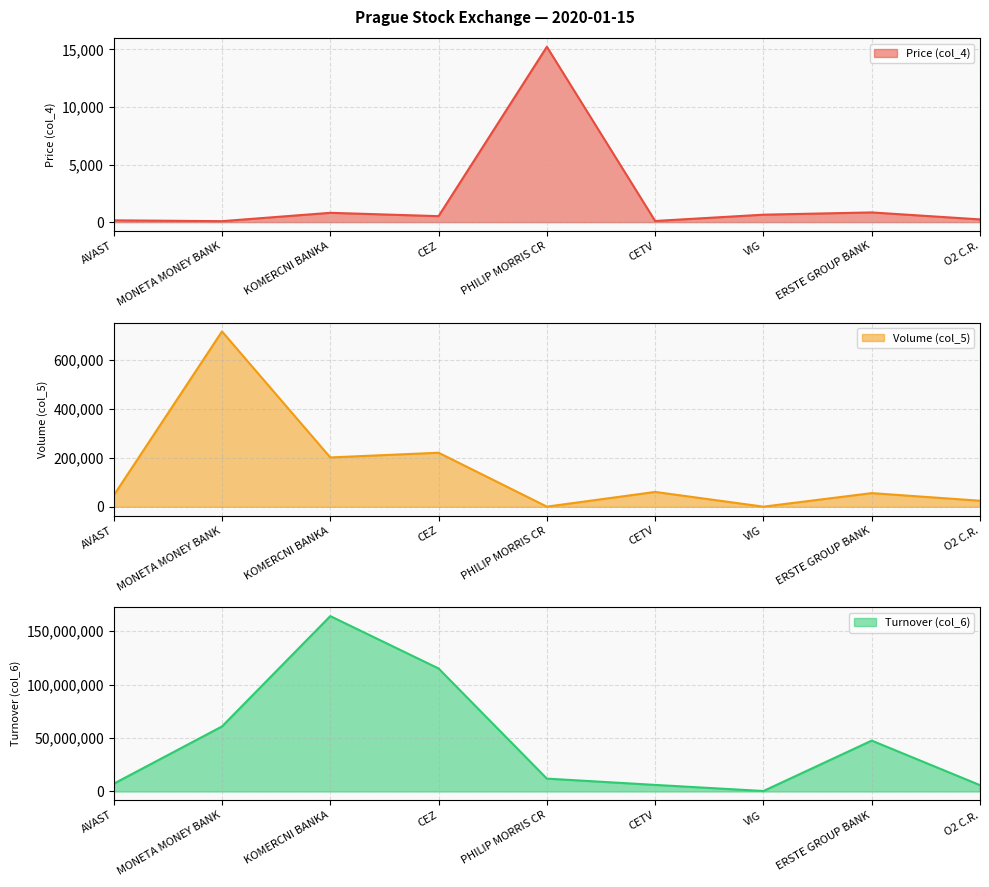

True or false: Turnover (col_6) and Volume (col_5) intersect in this chart.

False